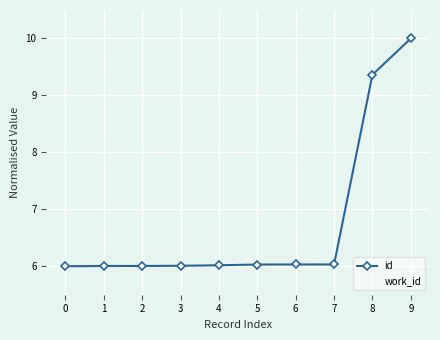

List the series in order of their overall mean, highest first.

id, work_id